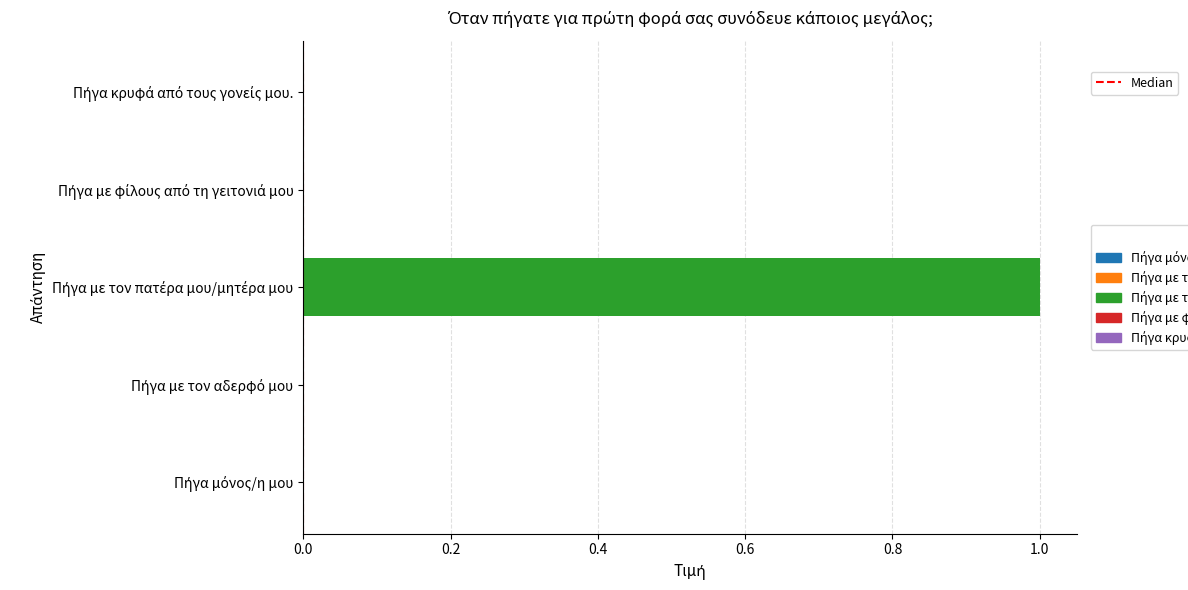

Count the values in the range 0 to 1.

5